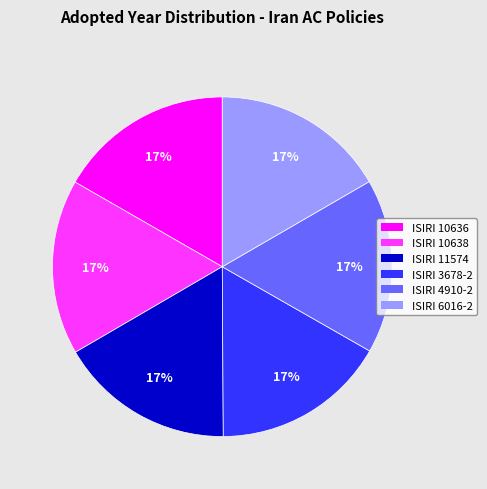

Does ISIRI 10636 represent more than half of the total?

No